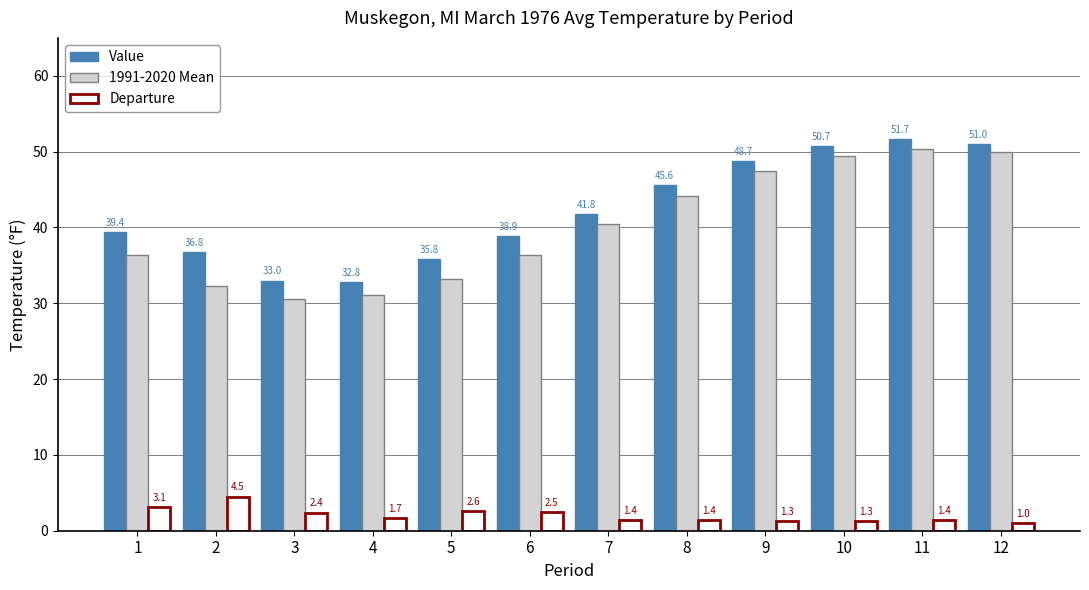

Which series has the largest range (max minus min)?

1991-2020 Mean